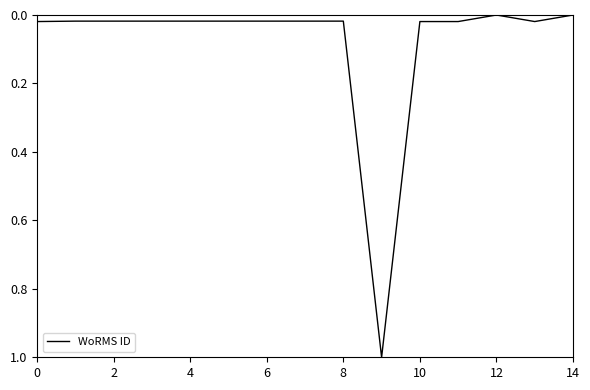

What is the maximum value shown in the chart?

1.0